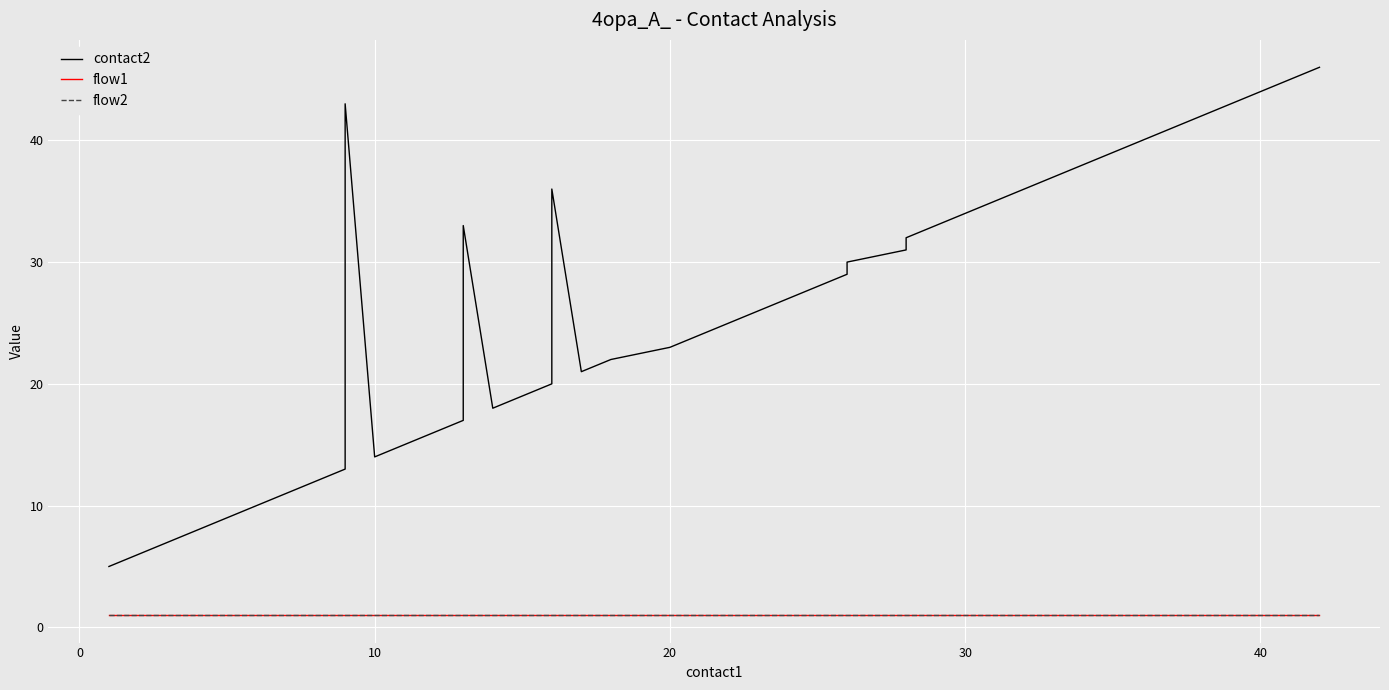

Is it true that flow1 equals 1 at 9?

True